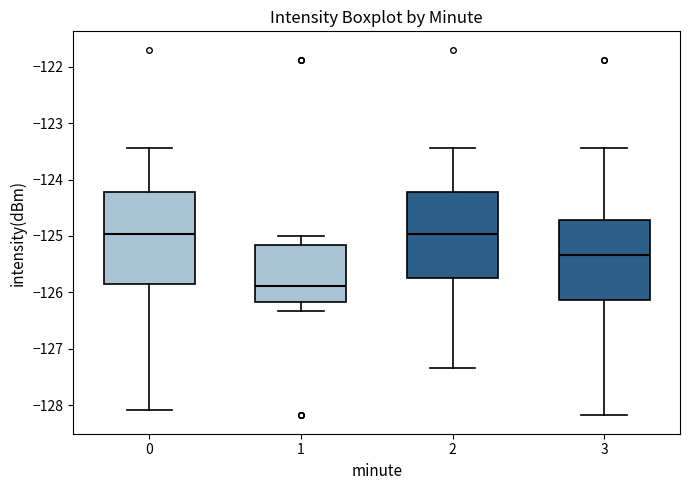

Which box's median line is the lowest?

1